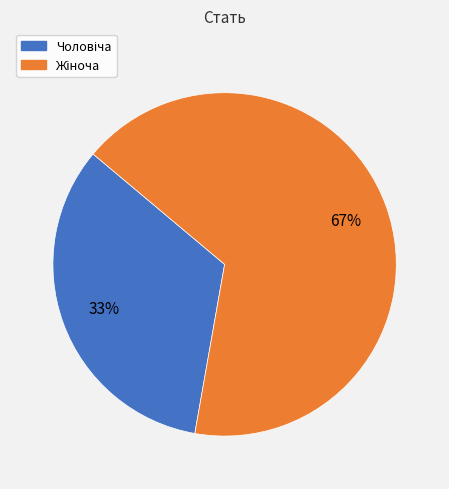

To the nearest percent, what is the average slice percentage?

50%